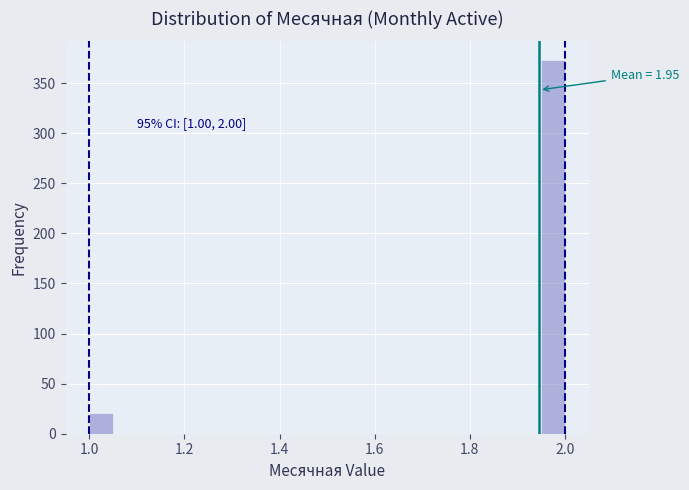

Around what value on the x-axis is the tallest bar? Give the approximate position of its centre, as read against the axis.

1.98